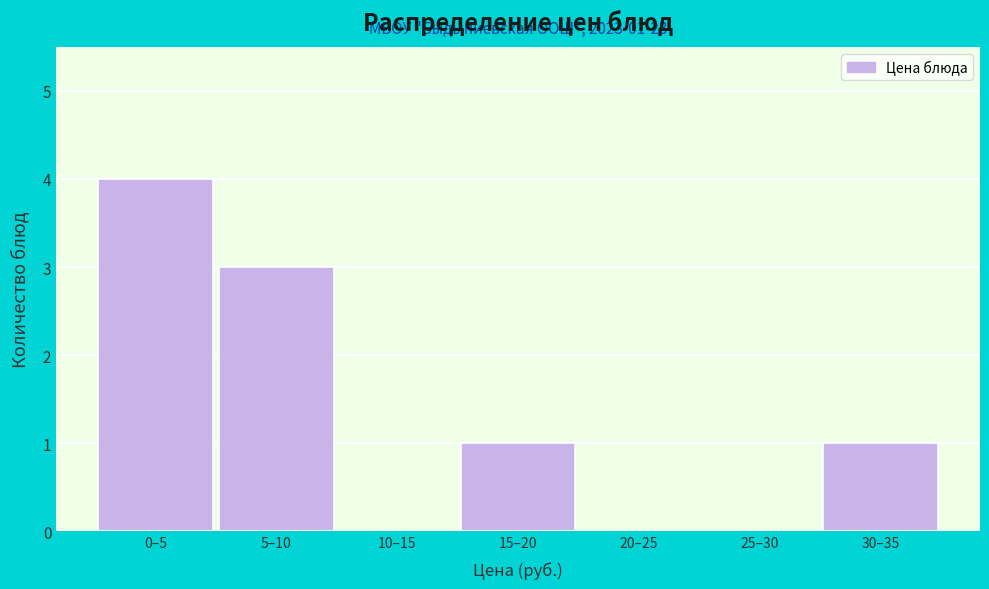

Reading left to right, what are all the values shown in this chart?

0–5=4	5–10=3	10–15=0	15–20=1	20–25=0	25–30=0	30–35=1